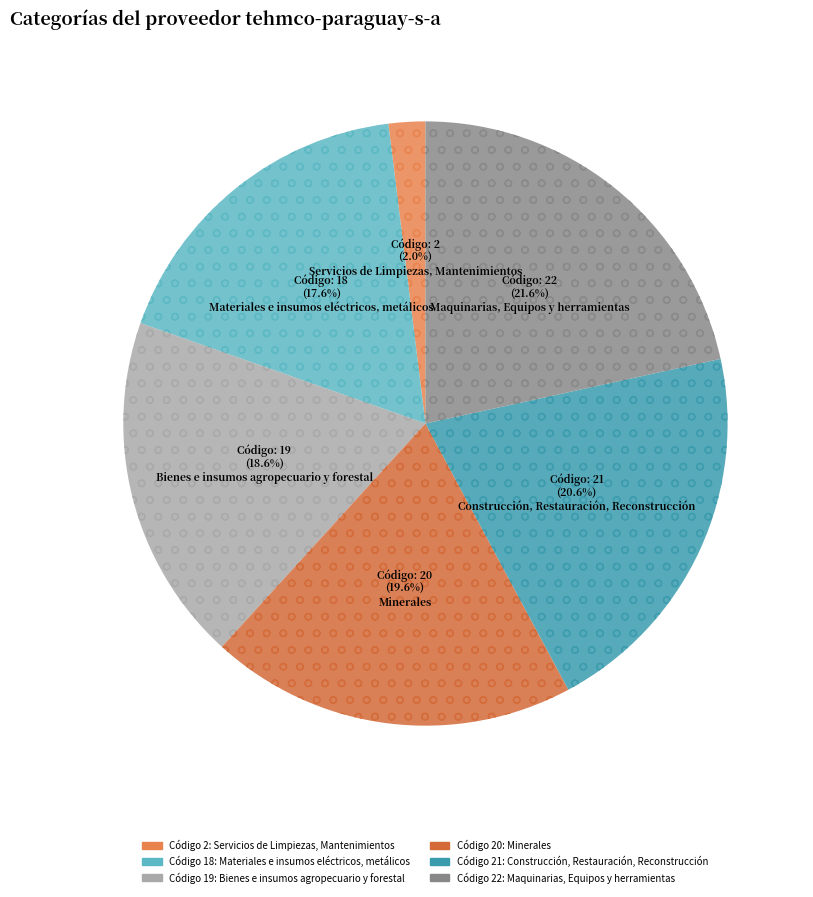

Count the number of slices in the pie.

6